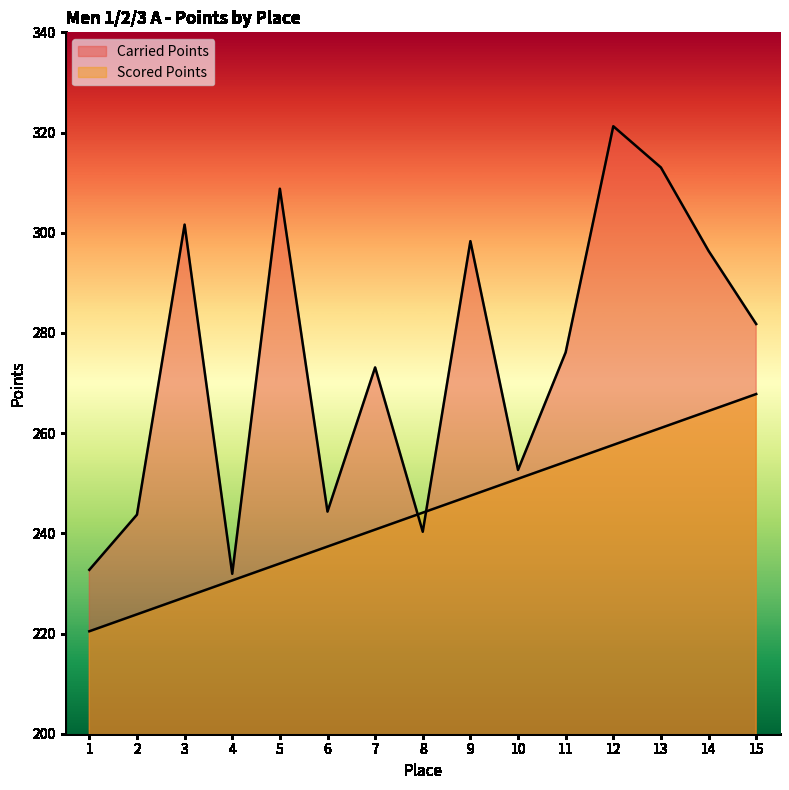

What is the value of the Scored Points point at the 11th from the left?

254.3